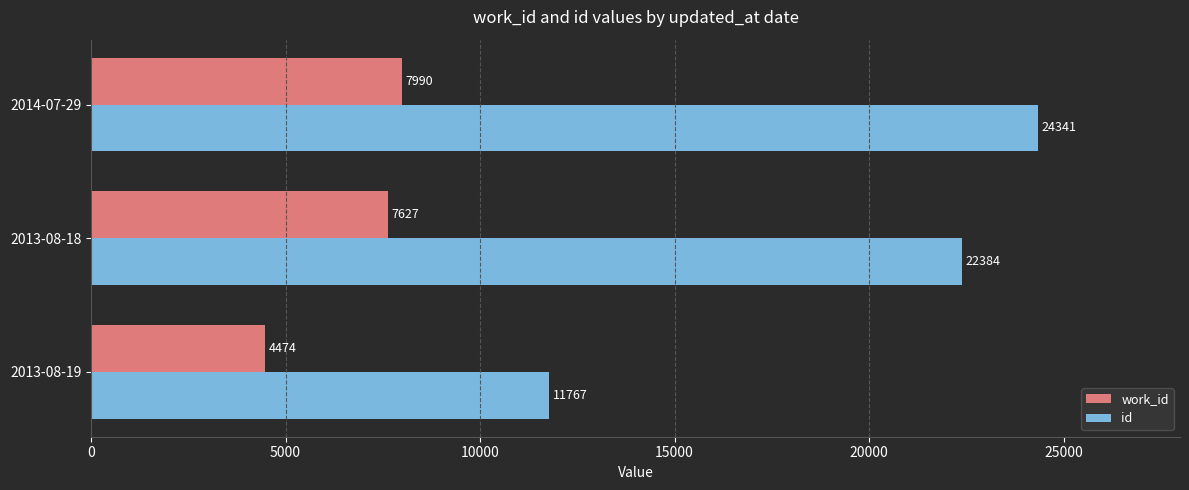

What is the spread (max minus min) of values at 2013-08-18?

14757